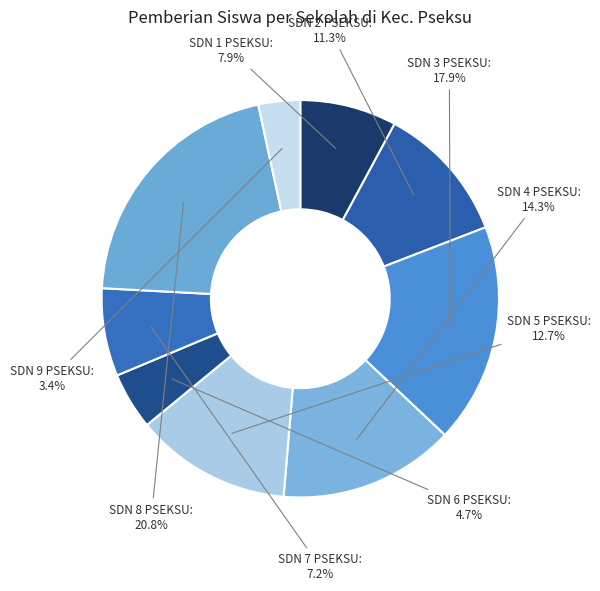

How many slices are in this pie chart?

9